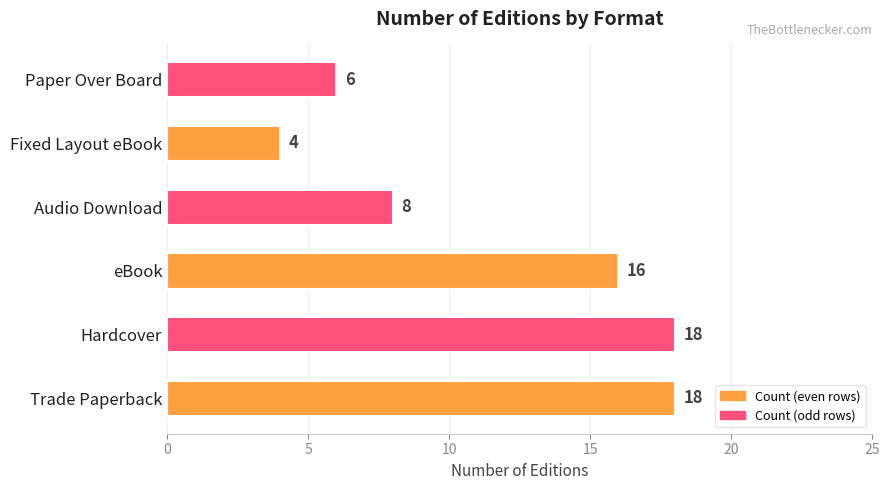

Between Fixed Layout eBook and eBook, which is larger?

eBook